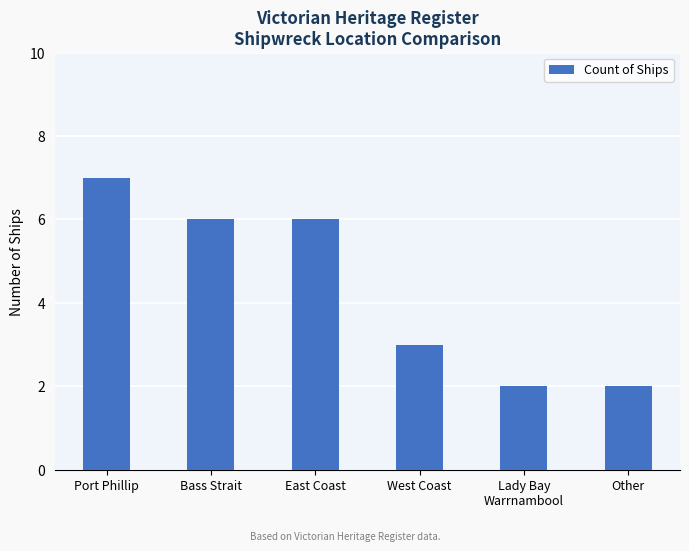

What is the difference between the maximum and second lowest values?

5